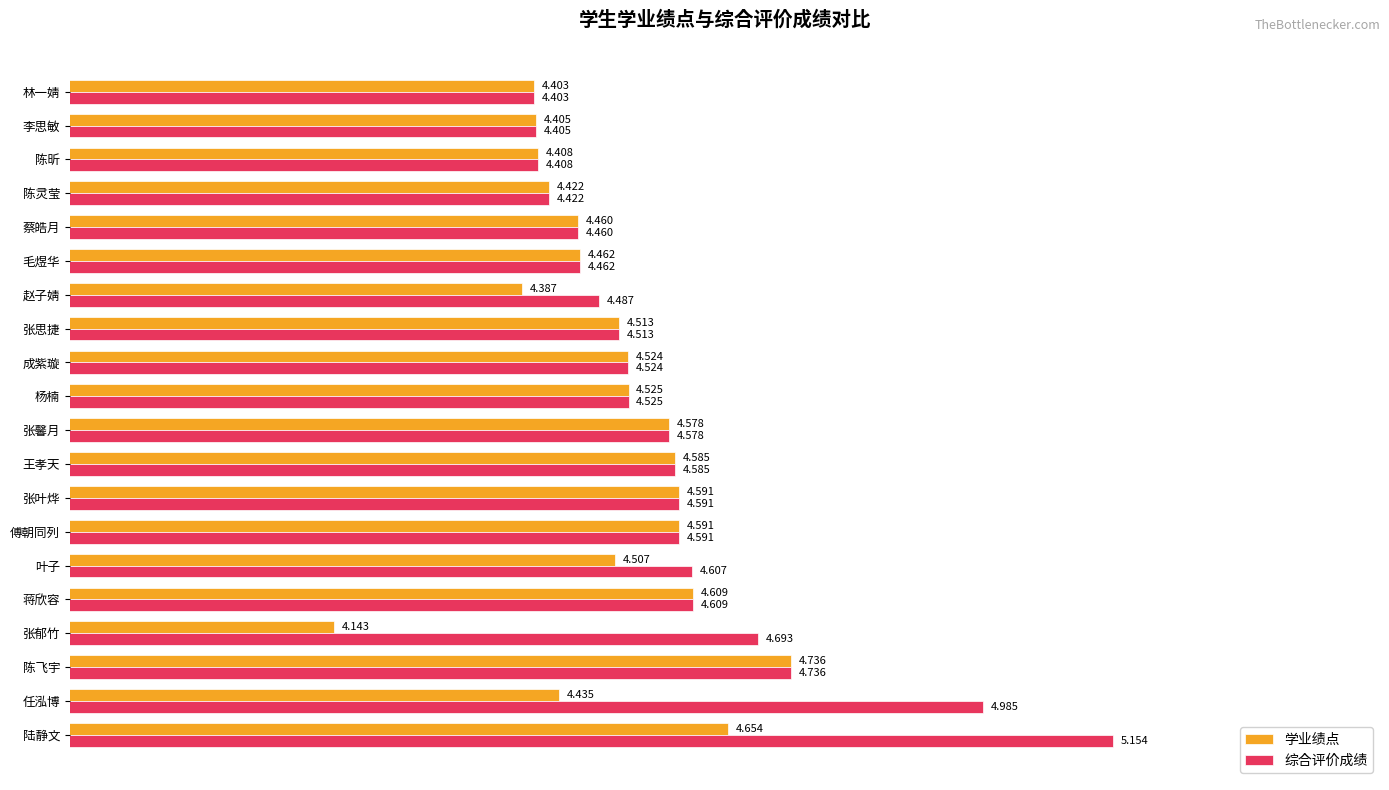

Which label corresponds to the smallest value in the chart?

张郁竹